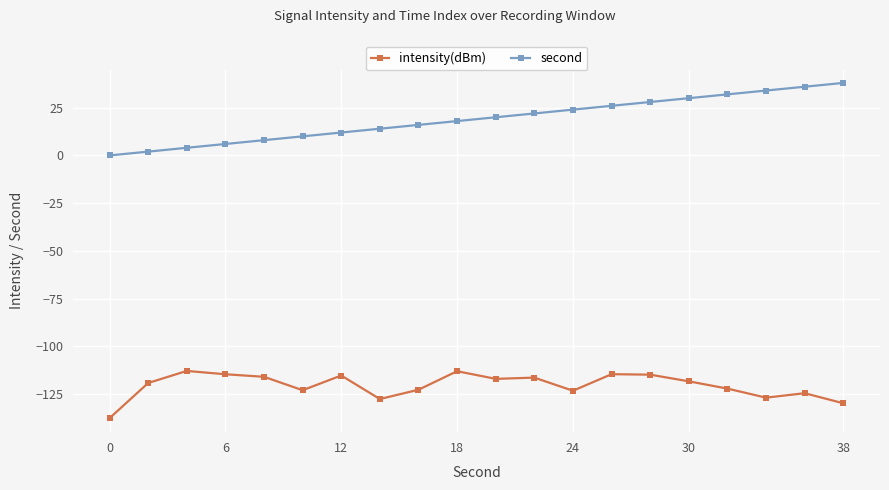

What is the minimum value shown in the chart?

-137.7